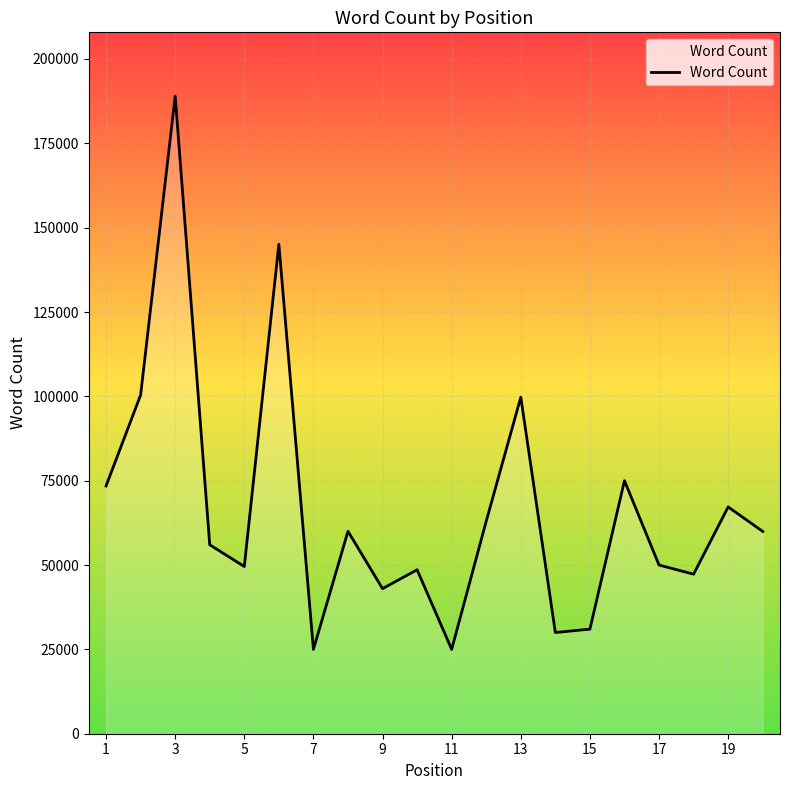

Does the chart have visible grid lines?

Yes